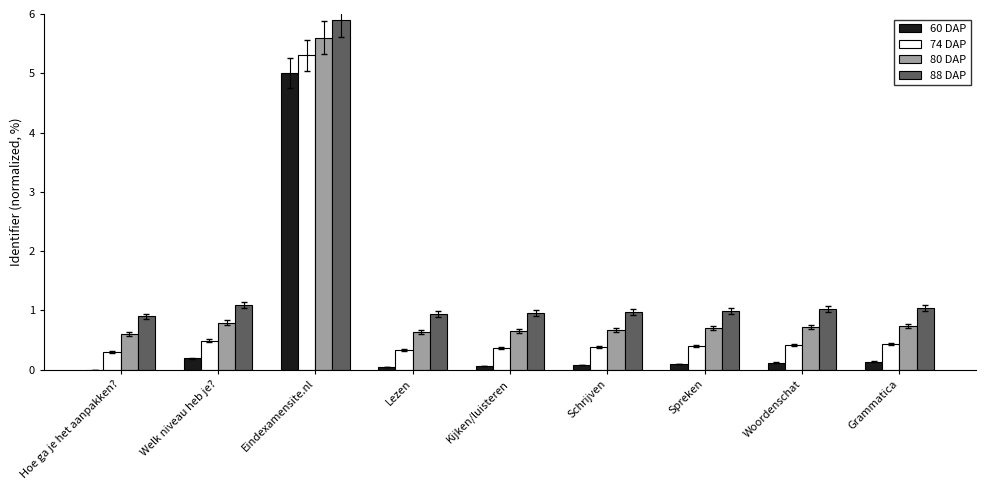

At which category is the sum across all series the highest?

Eindexamensite.nl